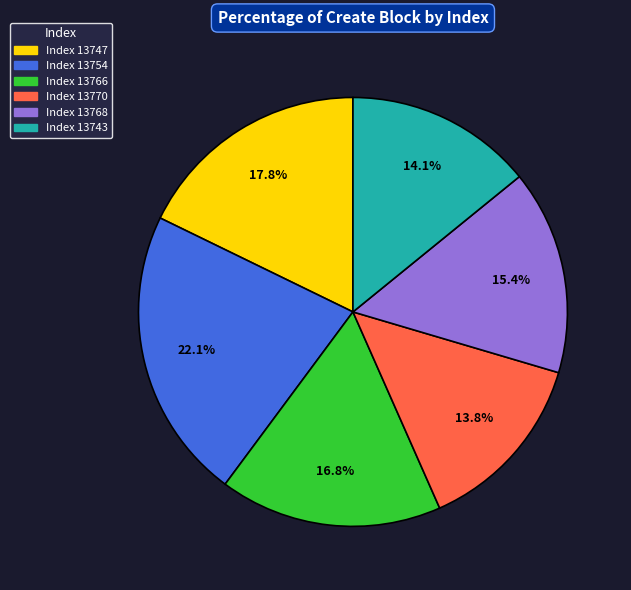

Is there a majority slice in this chart?

No